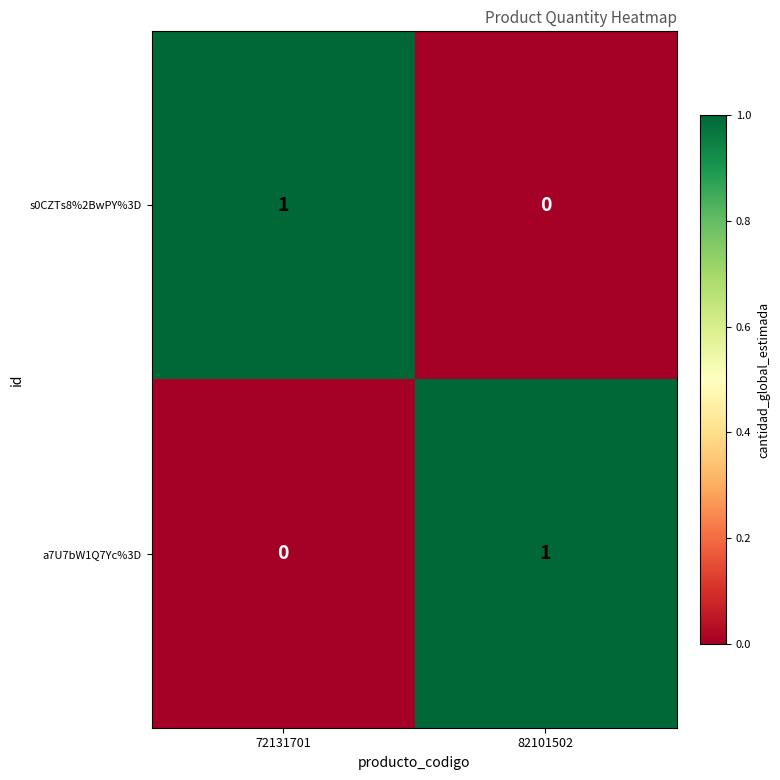

Where is s0CZTs8%2BwPY%3D nearest to the value 0?

82101502